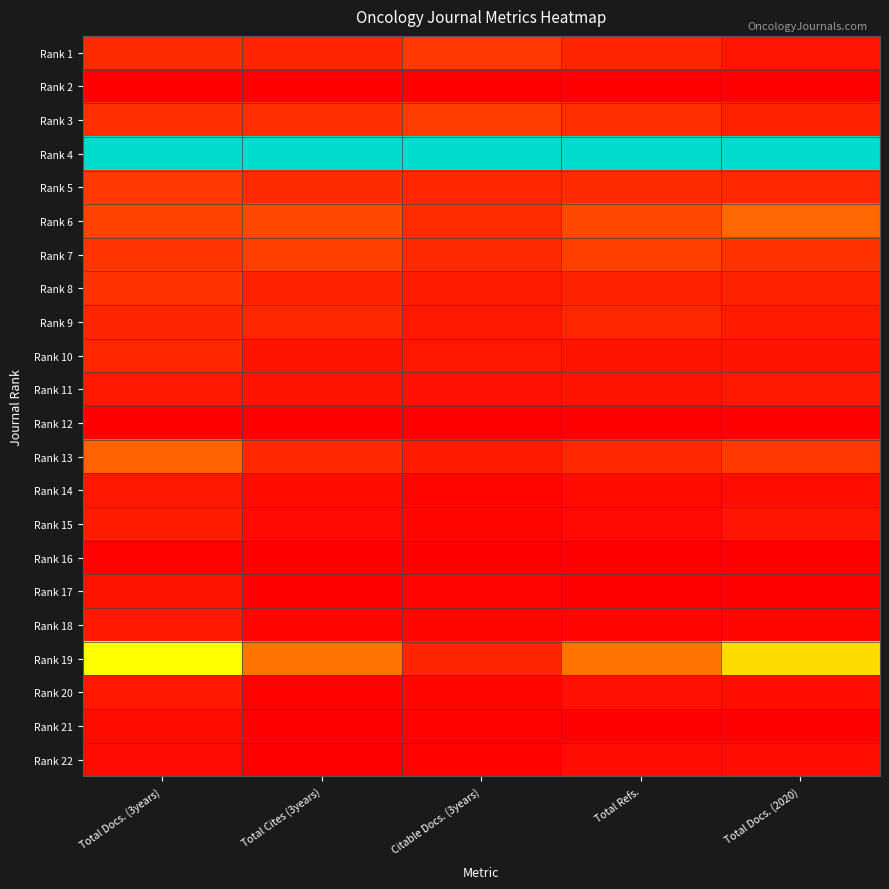

Count the number of categories in the chart.

5